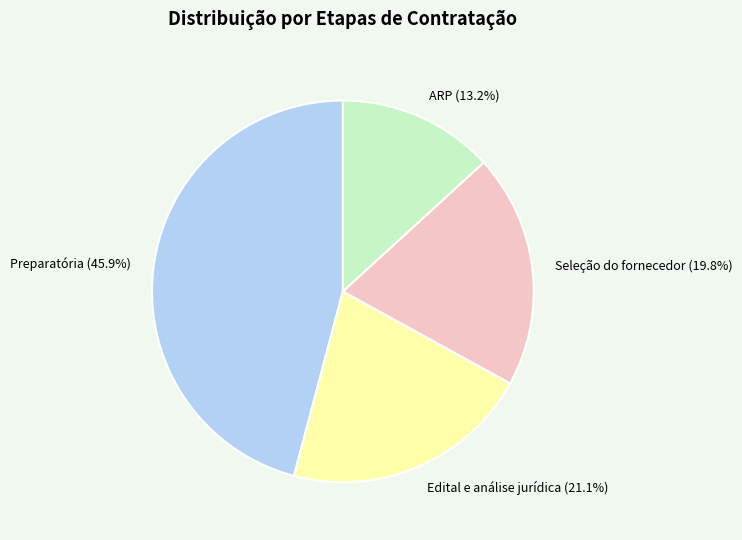

Does Seleção do fornecedor (19.8%) represent more than half of the total?

No